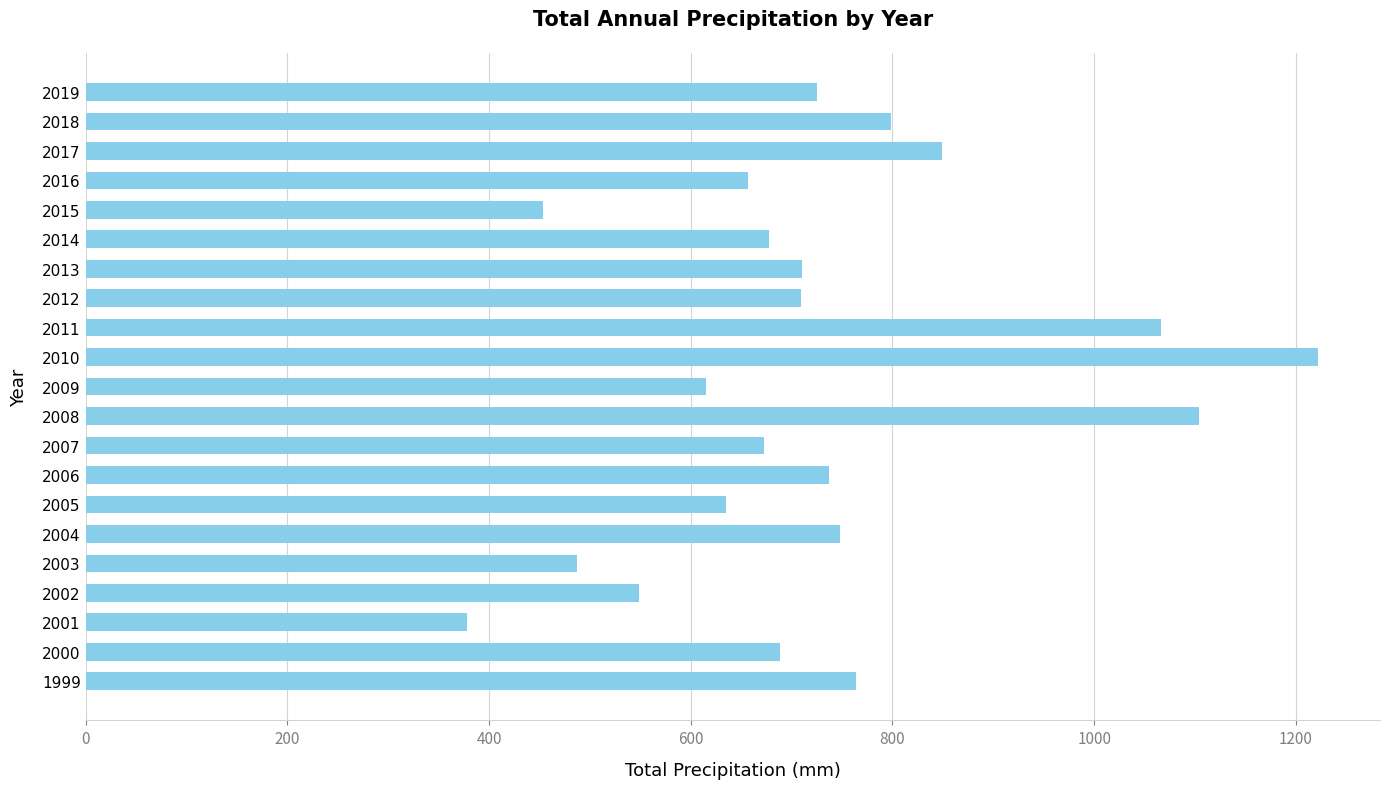

True or false: the data shows 678.0 at 2014.

True